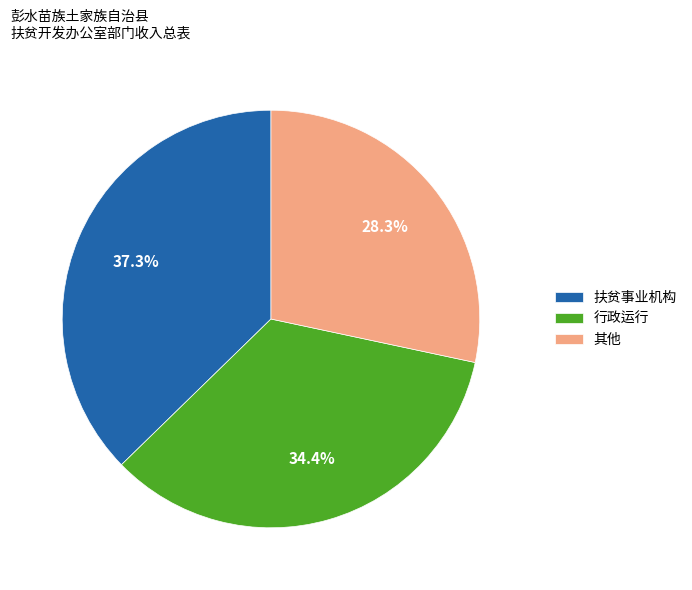

Between 其他 and 行政运行, which is larger?

行政运行